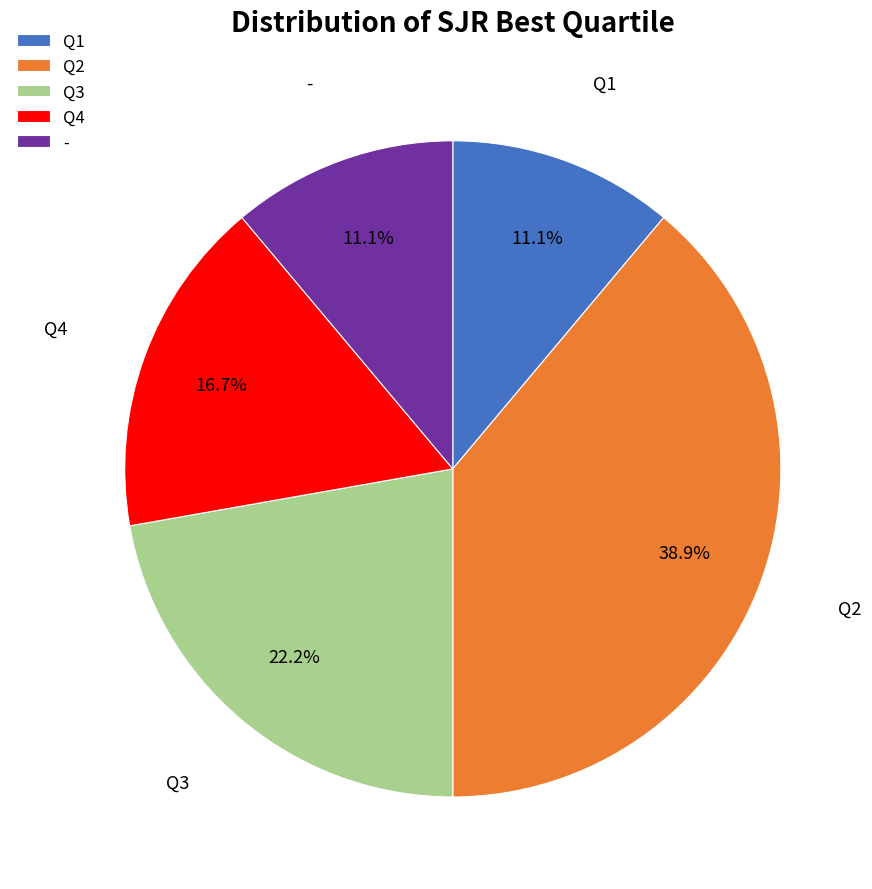

Which has a higher value, Q3 or Q1?

Q3